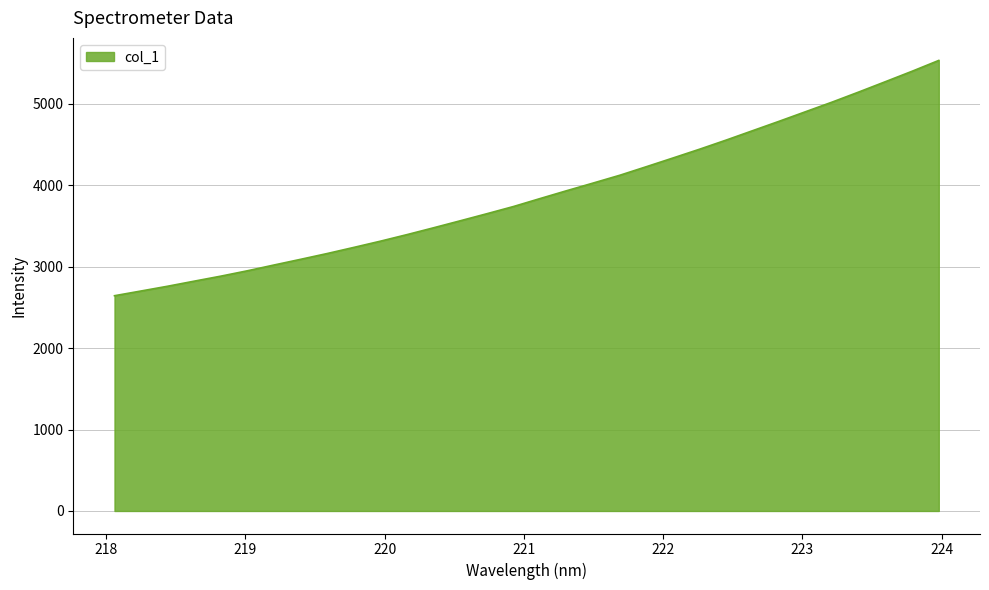

What is the difference between the maximum and second lowest values?

2832.6